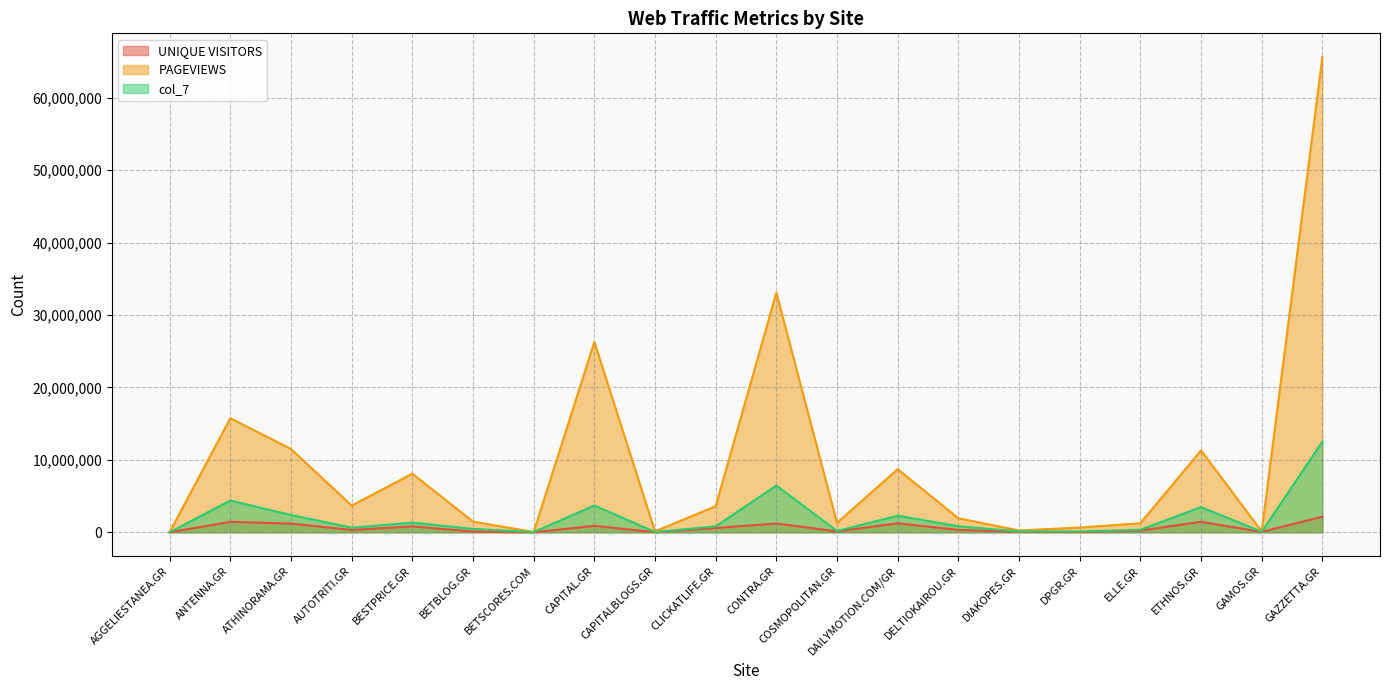

Which category has the lowest value across all series?

AGGELIESTANEA.GR